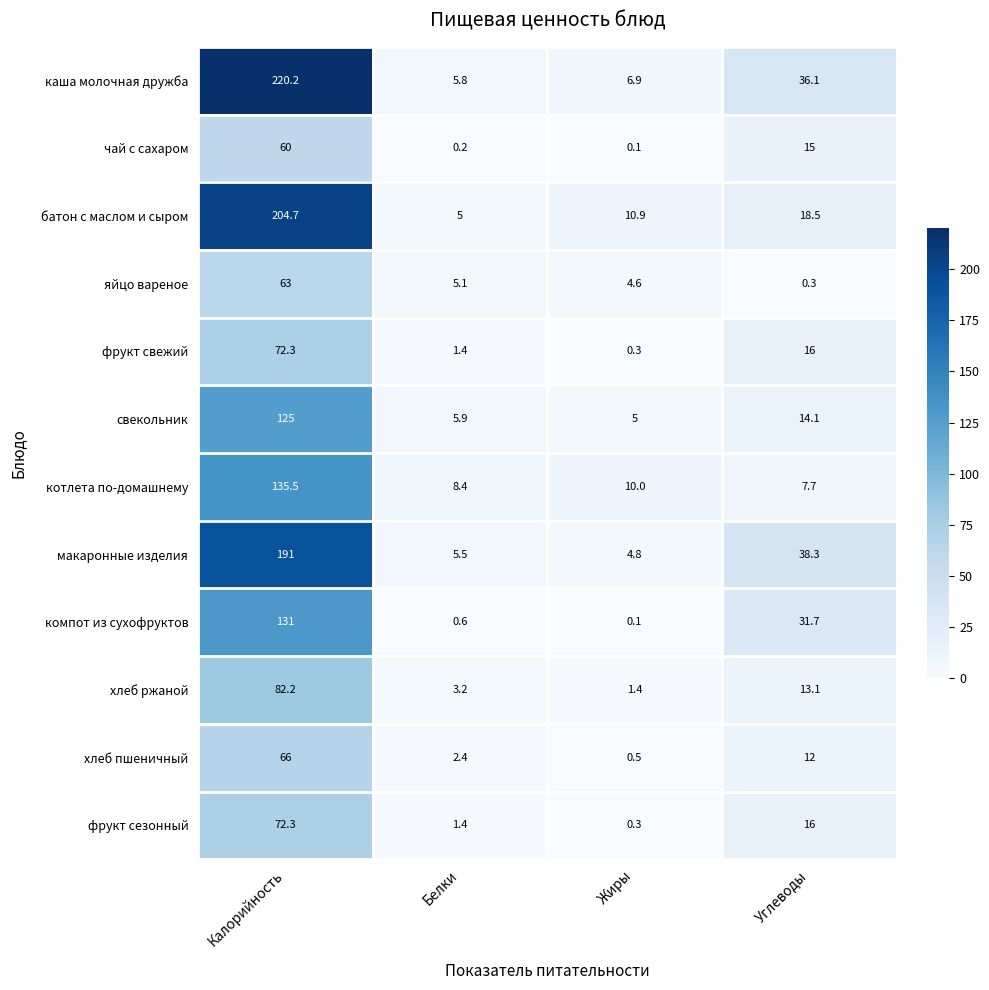

Is it true that фрукт сезонный equals 1.4 at Белки?

True